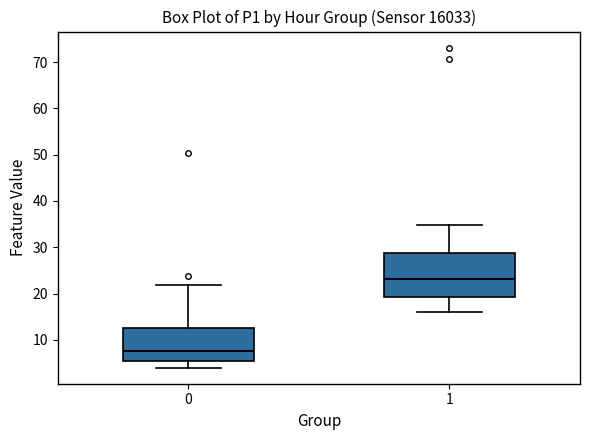

Which box is the tallest, from its lower edge to its upper edge?

1